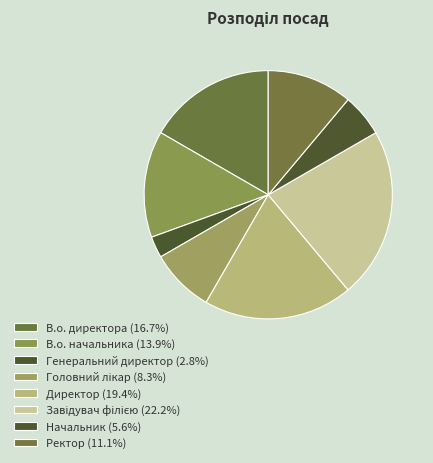

Rank the categories by value from lowest to highest.

Генеральний директор, Начальник, Головний лікар, Ректор, В.о. начальника, В.о. директора, Директор, Завідувач філією